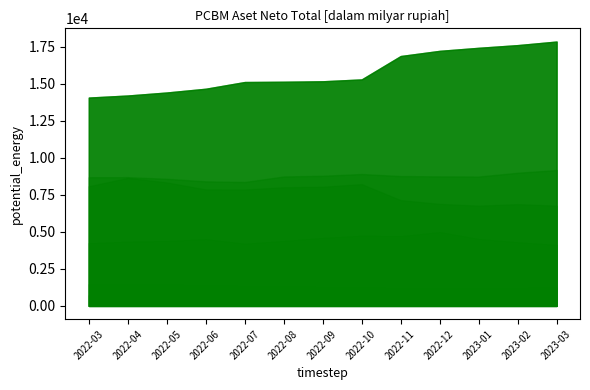

What is the difference between the SBN values at 2022-04 and 2022-03?

139.5